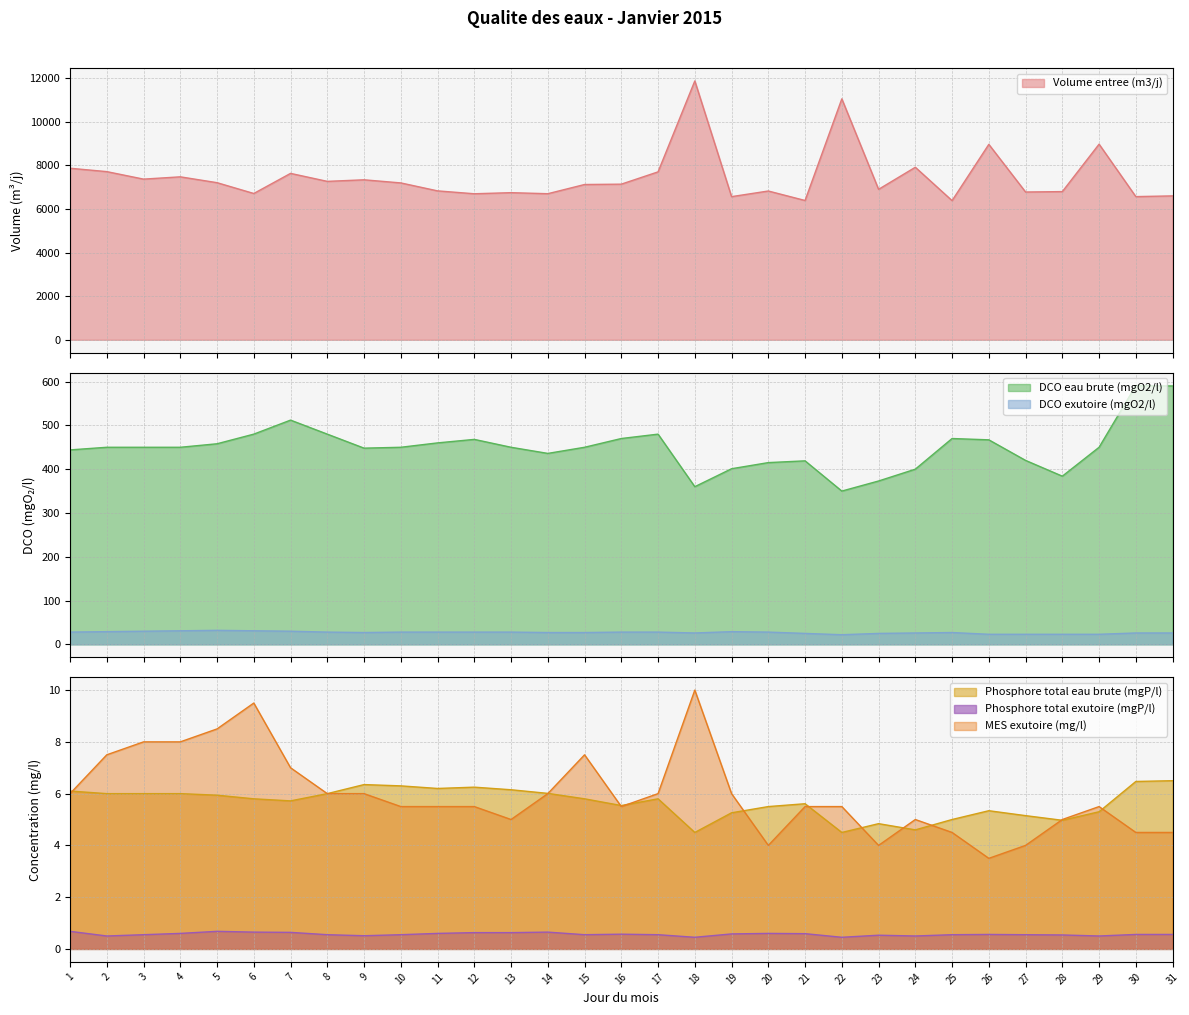

At 28, list the series in order from smallest to largest.

Phosphore total exutoire (mgP/l), Phosphore total eau brute (mgP/l), MES exutoire (mg/l), DCO exutoire (mgO2/l), DCO eau brute (mgO2/l), Volume entree (m3/j)